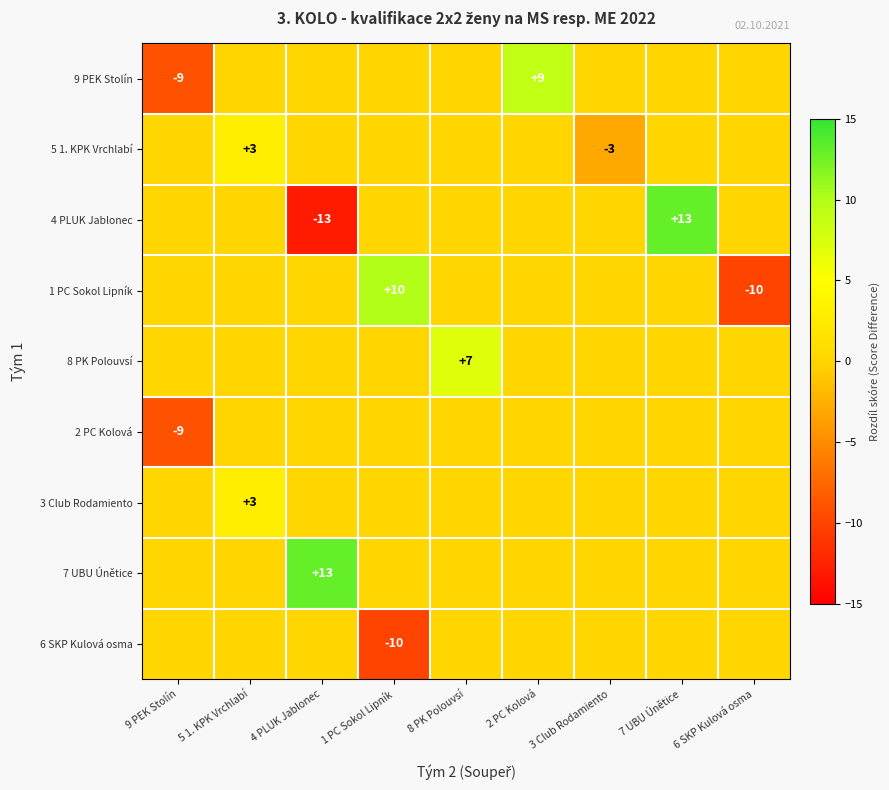

What is the greatest value displayed?

13